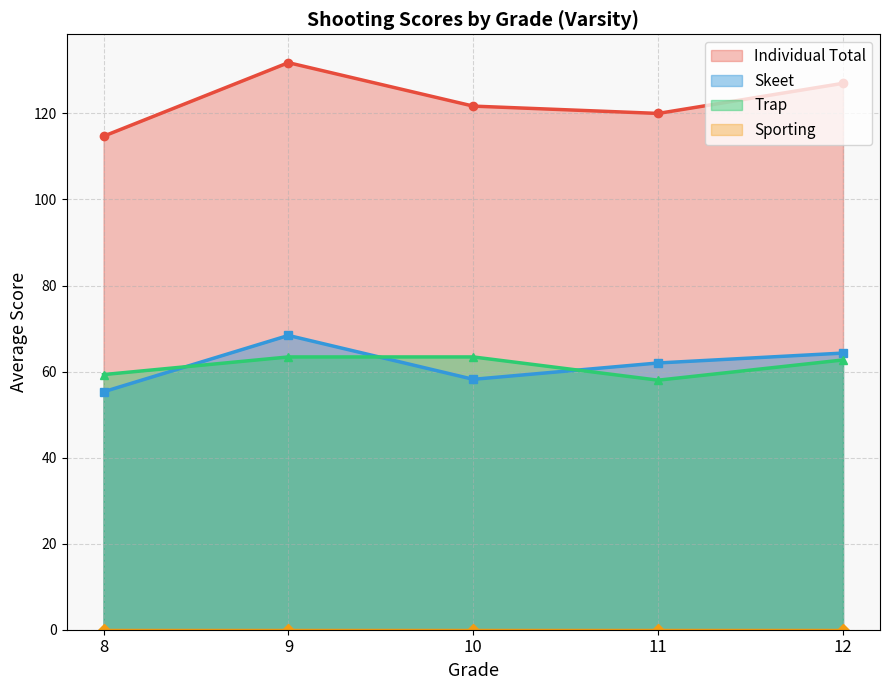

True or false: Individual Total and Trap intersect in this chart.

False